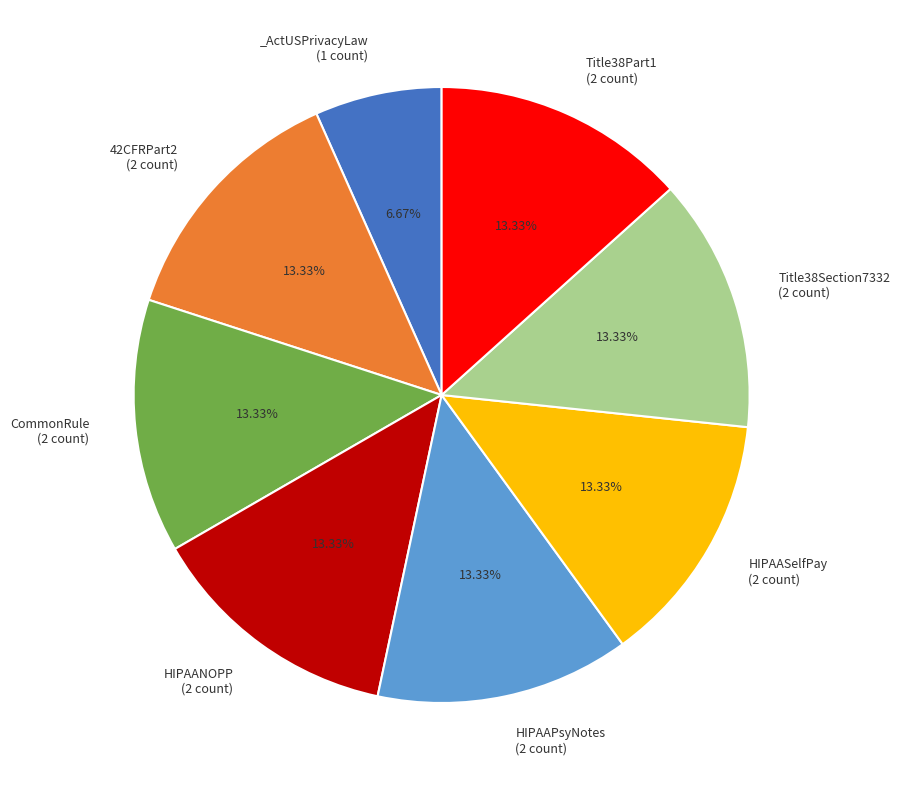

Is there any slice that represents more than half of the pie?

No